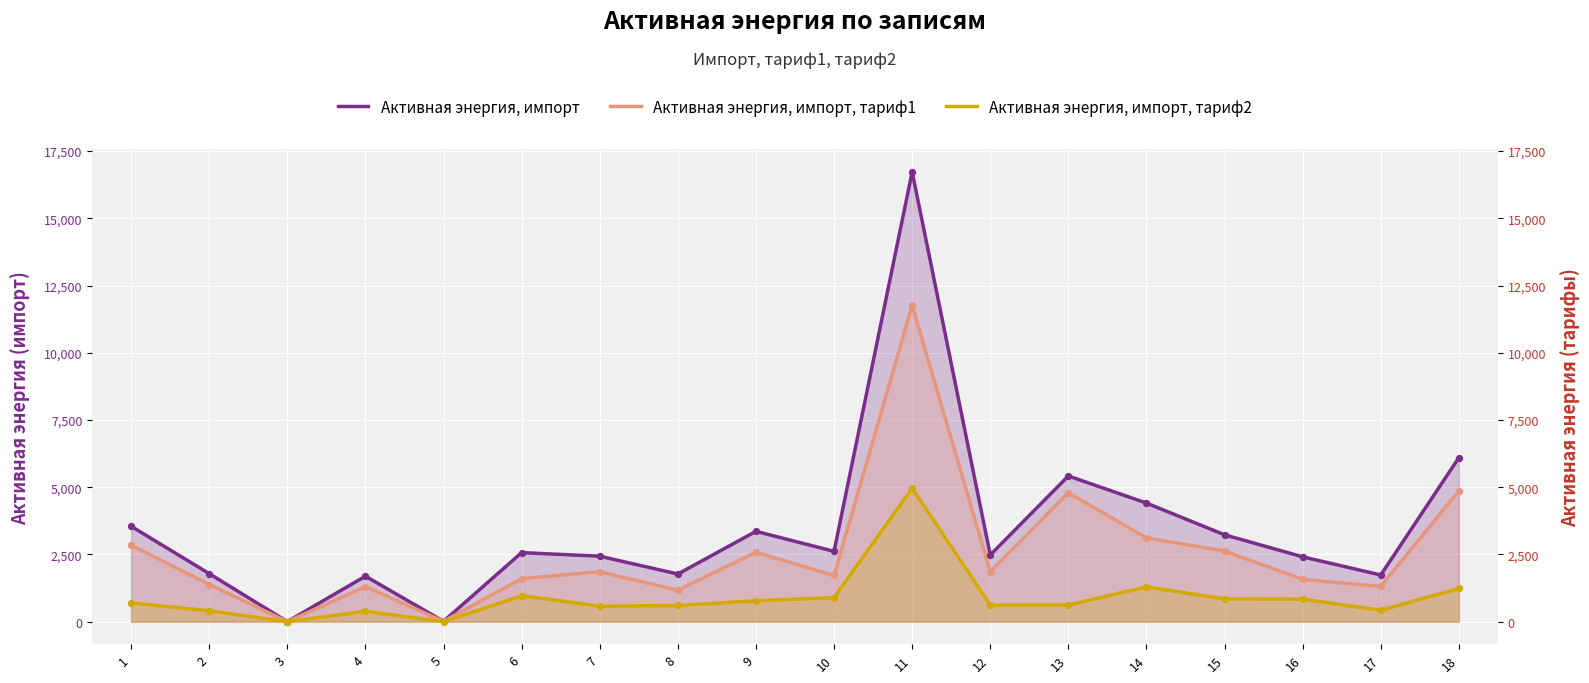

Which series contains the highest Y value?

Активная энергия, импорт